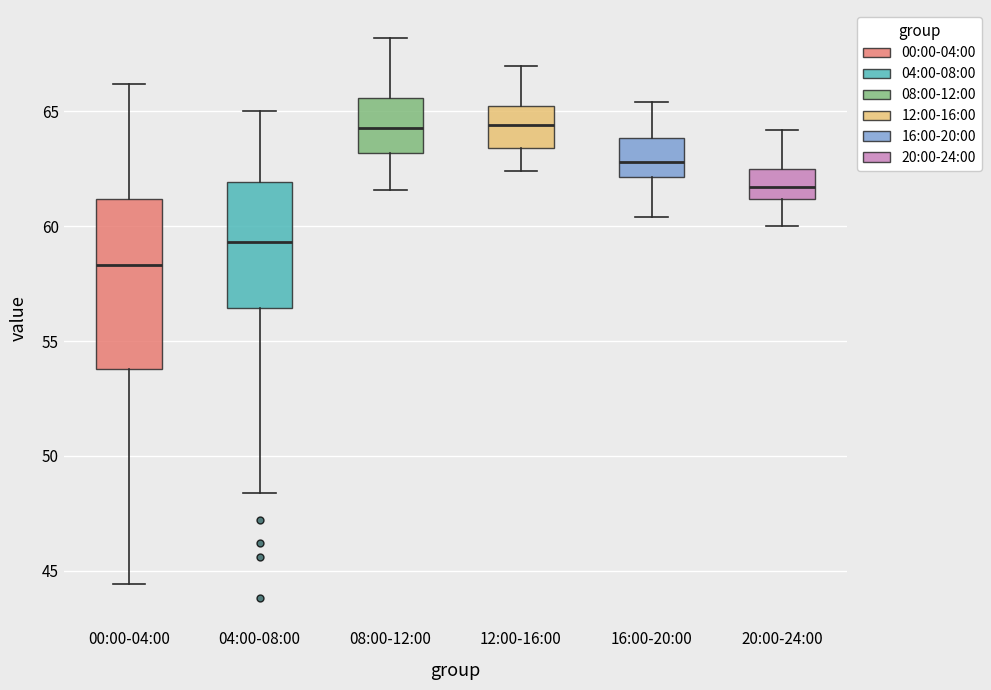

Reading left to right, read every box against the y-axis: the position of its median line, the range the box covers, and the ends of its whiskers. The values are not printed on the chart, so give them approximately, as read against the axis.

00:00-04:00: median 58.5, box 54.0 to 61.0, whiskers 44.5 to 66.0
04:00-08:00: median 59.5, box 56.5 to 62.0, whiskers 48.5 to 65.0
08:00-12:00: median 64.5, box 63.0 to 65.5, whiskers 61.5 to 68.0
12:00-16:00: median 64.5, box 63.5 to 65.5, whiskers 62.5 to 67.0
16:00-20:00: median 63.0, box 62.0 to 64.0, whiskers 60.5 to 65.5
20:00-24:00: median 61.5, box 61.0 to 62.5, whiskers 60.0 to 64.0